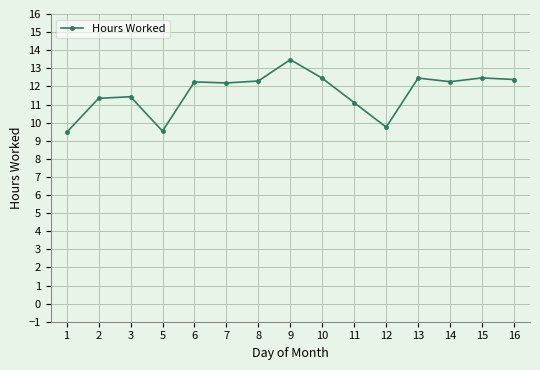

True or false: there are more than 1 points higher than both neighbors.

True